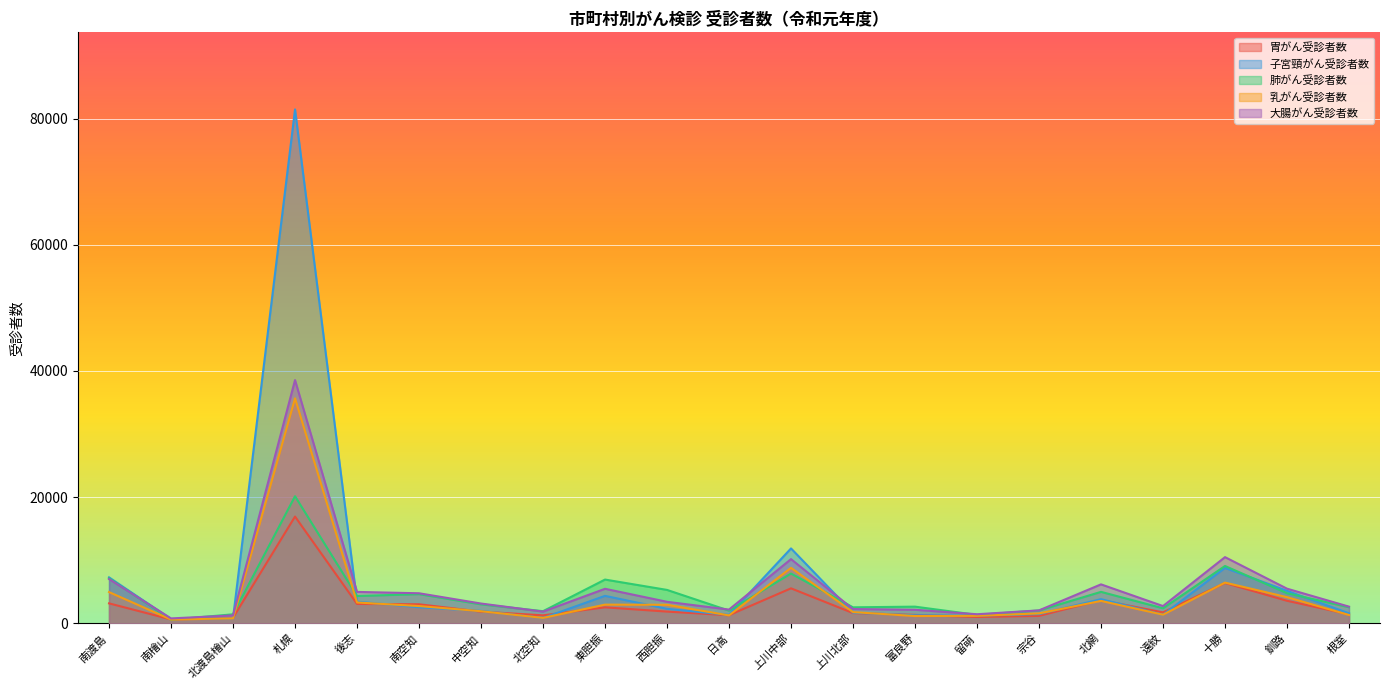

Which series has the widest spread of values?

子宮頸がん受診者数